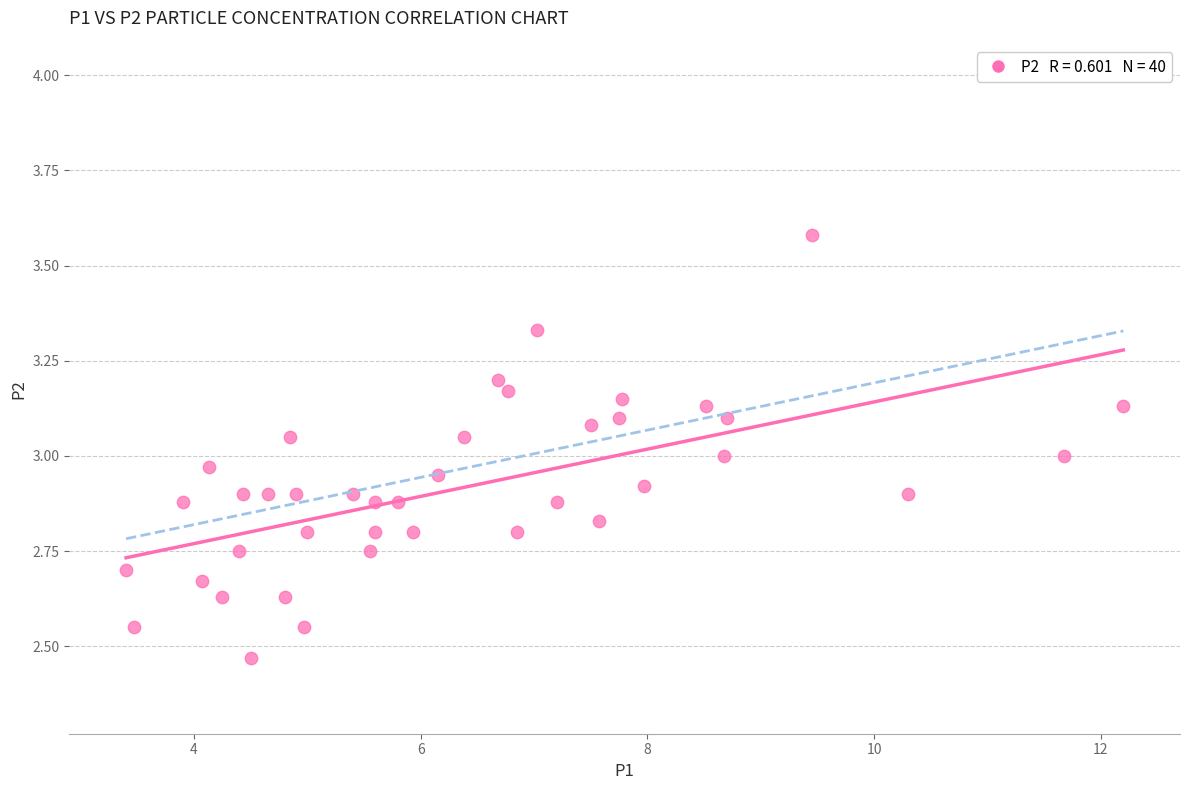

What is the range of X values (max minus min)?

8.8